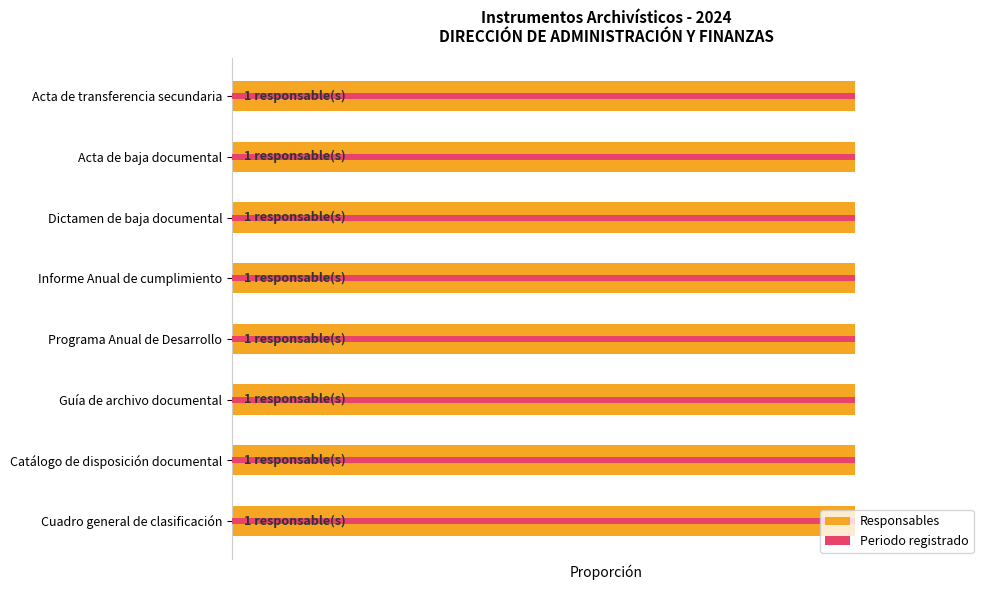

True or false: Responsables has a value of 0.7 at 2.

False